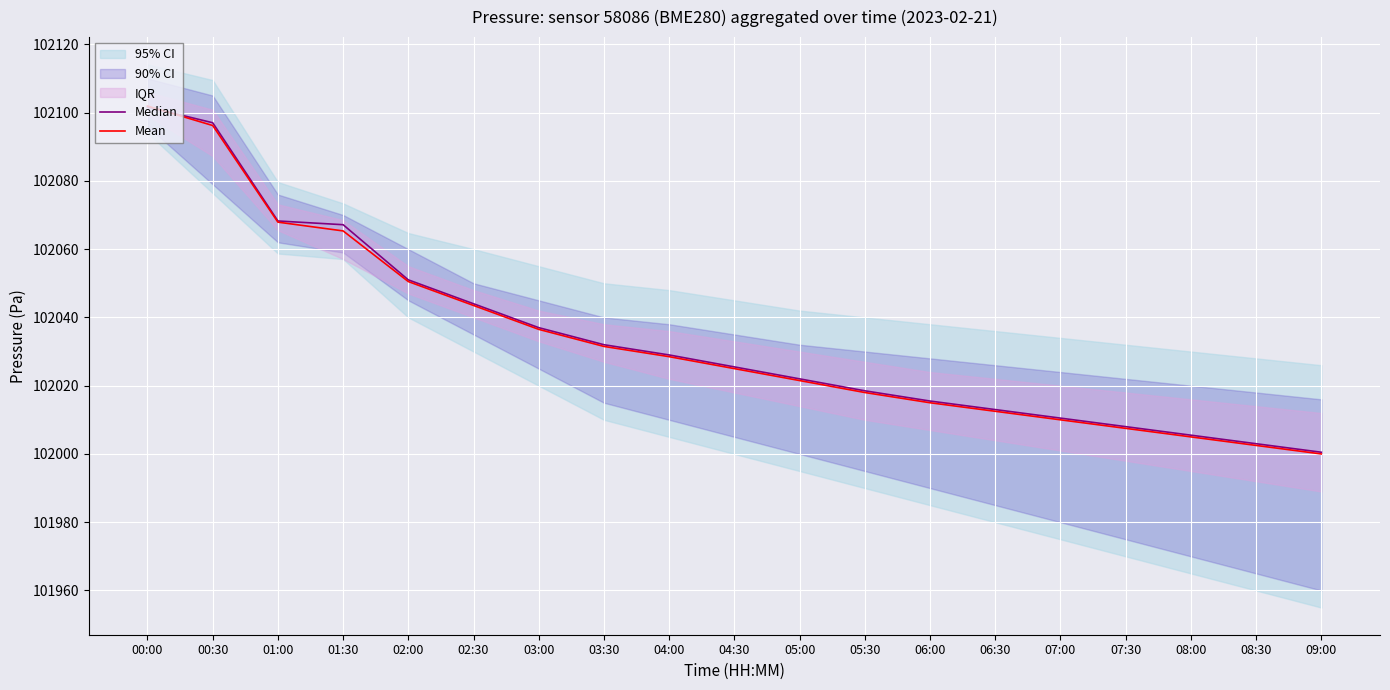

At which category does the chart reach its peak across all series?

00:00